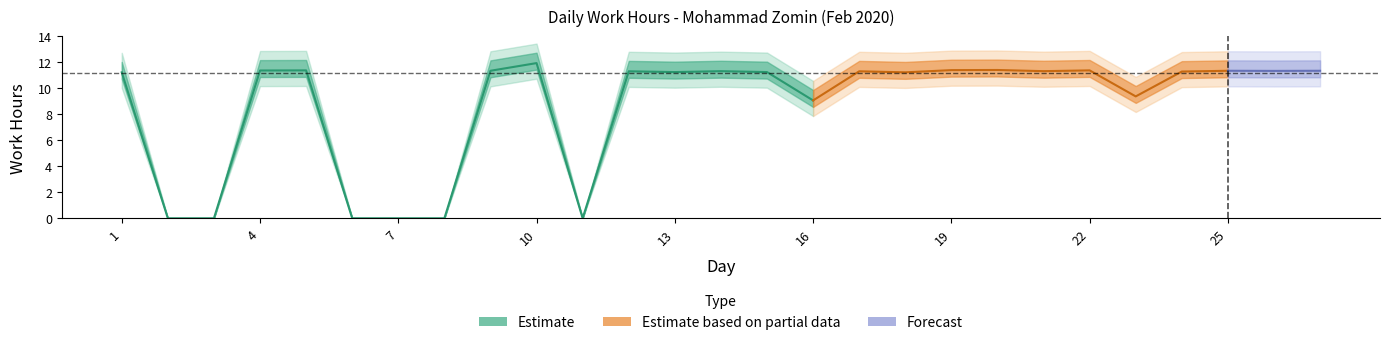

What is the sum of all values?

234.0